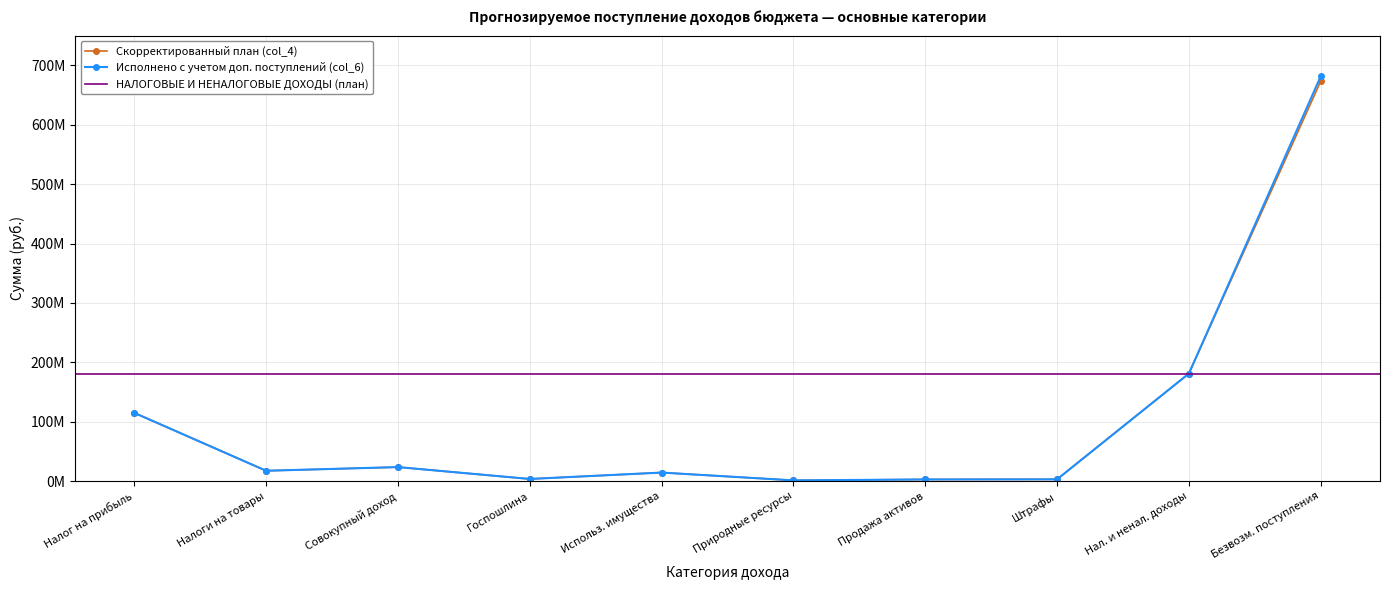

Does the chart have visible grid lines?

Yes